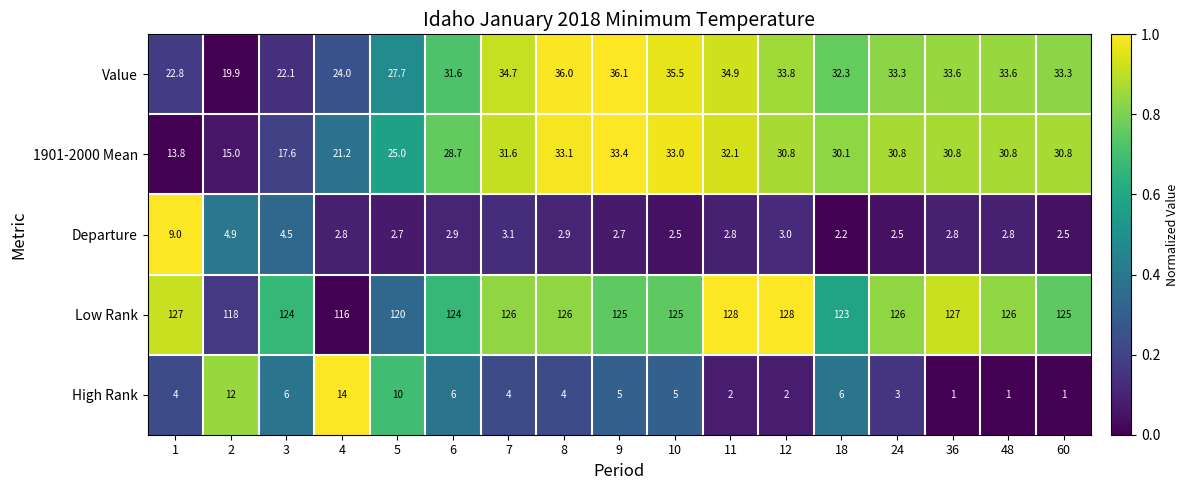

What is the total value across all series at 6?

193.2